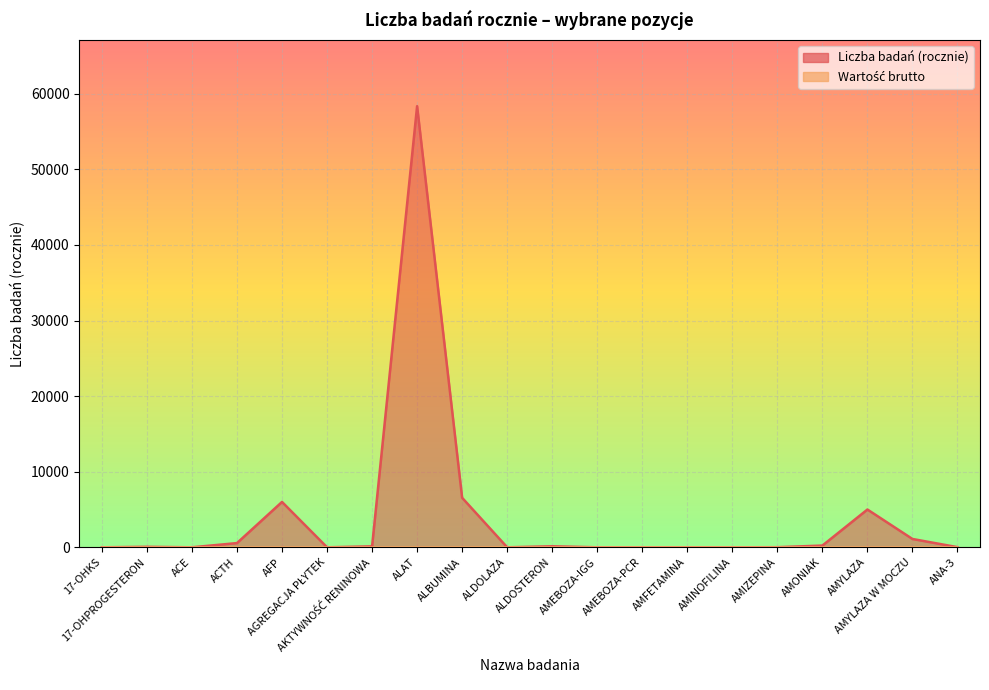

Reading left to right, transcribe all the data shown in this chart.

17-OHKS=1	17-OHPROGESTERON=65	ACE=2	ACTH=559	AFP=6002	AGREGACJA PŁYTEK=1	AKTYWNOŚĆ RENINOWA=127	ALAT=58350	ALBUMINA=6549	ALDOLAZA=1	ALDOSTERON=136	AMEBOZA-IGG=1	AMEBOZA-PCR=1	AMFETAMINA=2	AMINOFILINA=1	AMIZEPINA=15	AMONIAK=231	AMYLAZA=4998	AMYLAZA W MOCZU=1102	ANA-3=20